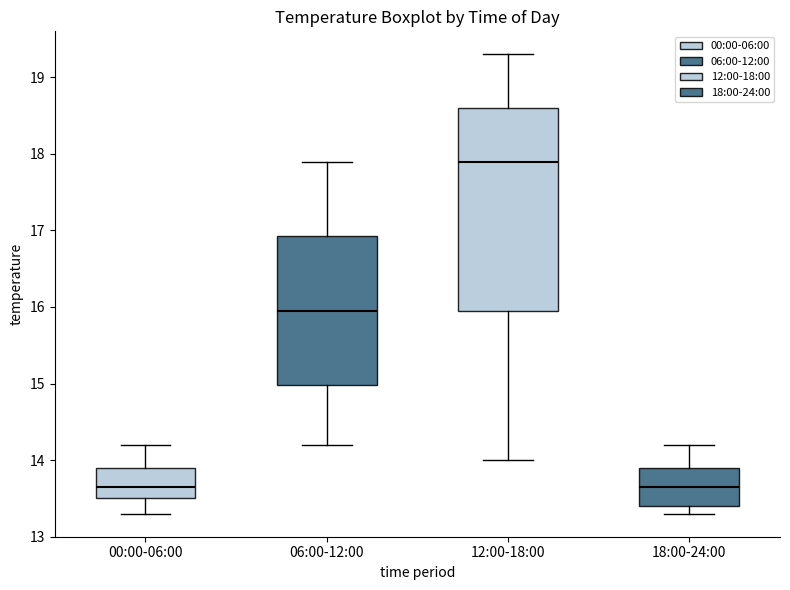

Reading left to right, read every box against the y-axis: the position of its median line, the range the box covers, and the ends of its whiskers. The values are not printed on the chart, so give them approximately, as read against the axis.

00:00-06:00: median 13.7, box 13.5 to 13.9, whiskers 13.3 to 14.2
06:00-12:00: median 16.0, box 15.0 to 16.9, whiskers 14.2 to 17.9
12:00-18:00: median 17.9, box 16.0 to 18.6, whiskers 14.0 to 19.3
18:00-24:00: median 13.7, box 13.4 to 13.9, whiskers 13.3 to 14.2